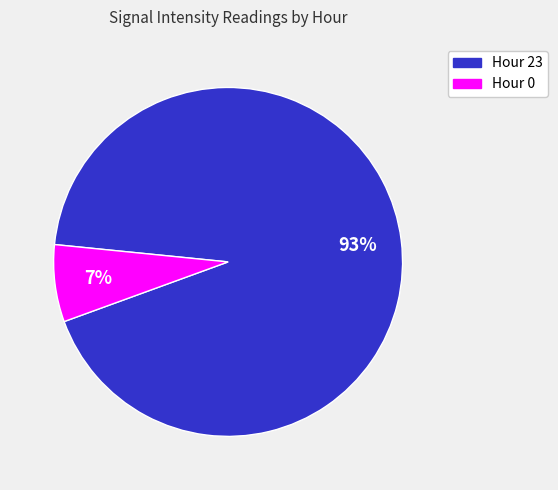

Rank the categories by value from highest to lowest.

Hour 23, Hour 0